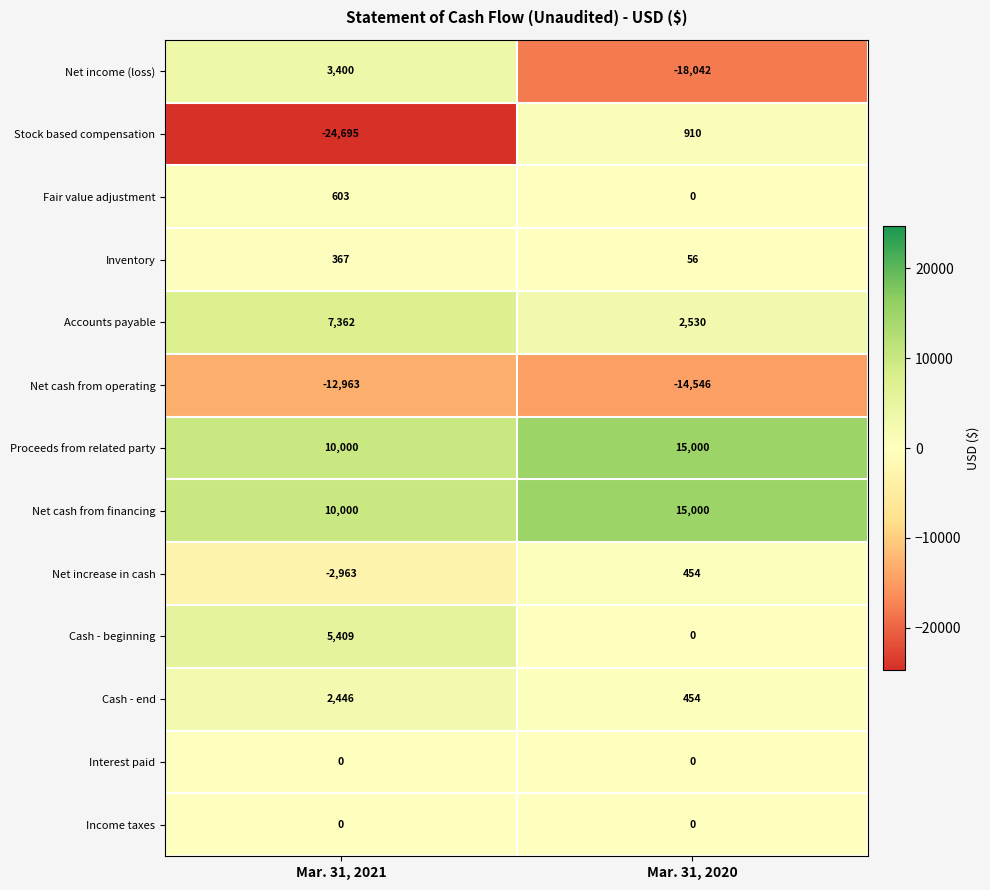

How many distinct data groups are displayed?

13